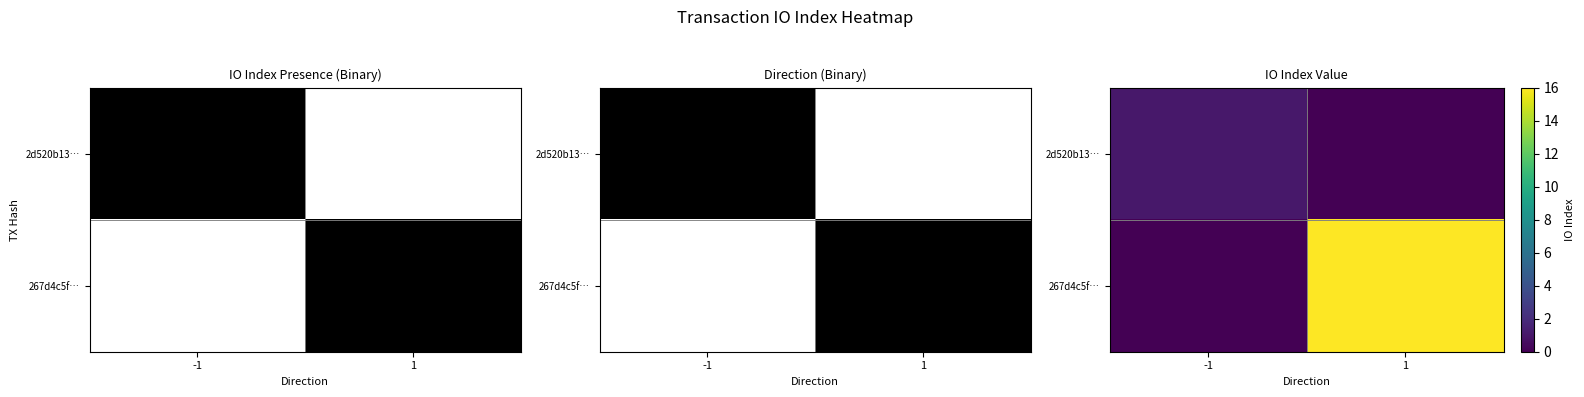

List the series in order of their peak value, lowest first.

2d520b13…, 267d4c5f…